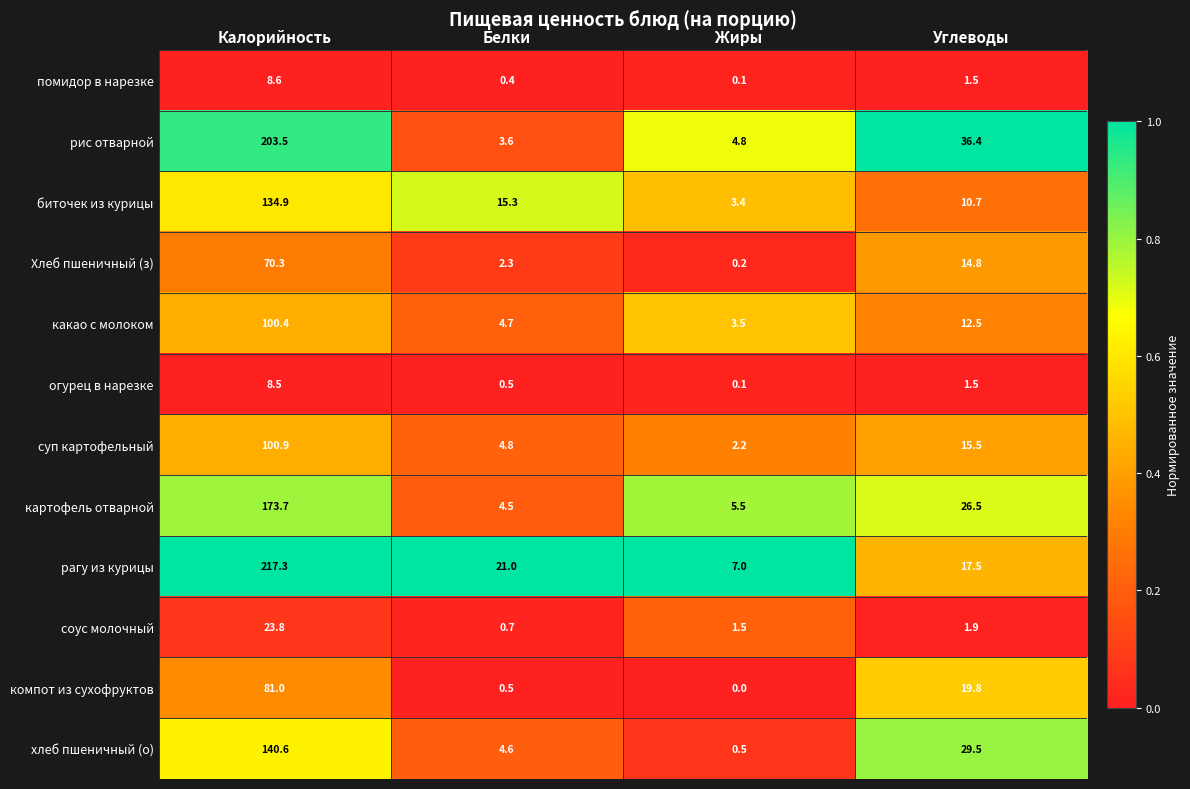

The суп картофельный series shows 35.2 at Калорийность. True or false?

False